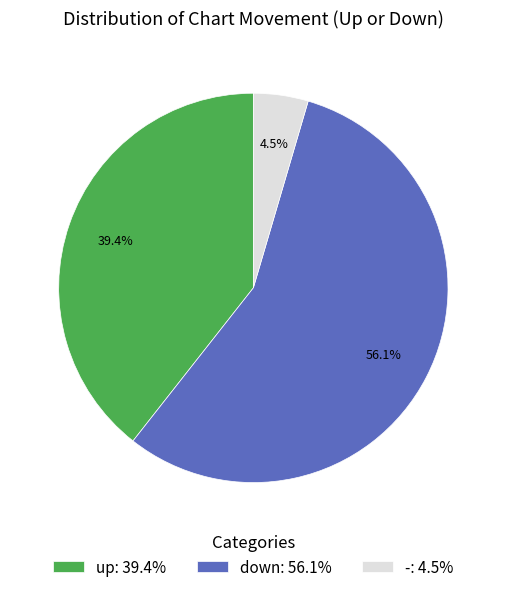

To the nearest percent, what portion does down represent?

56%